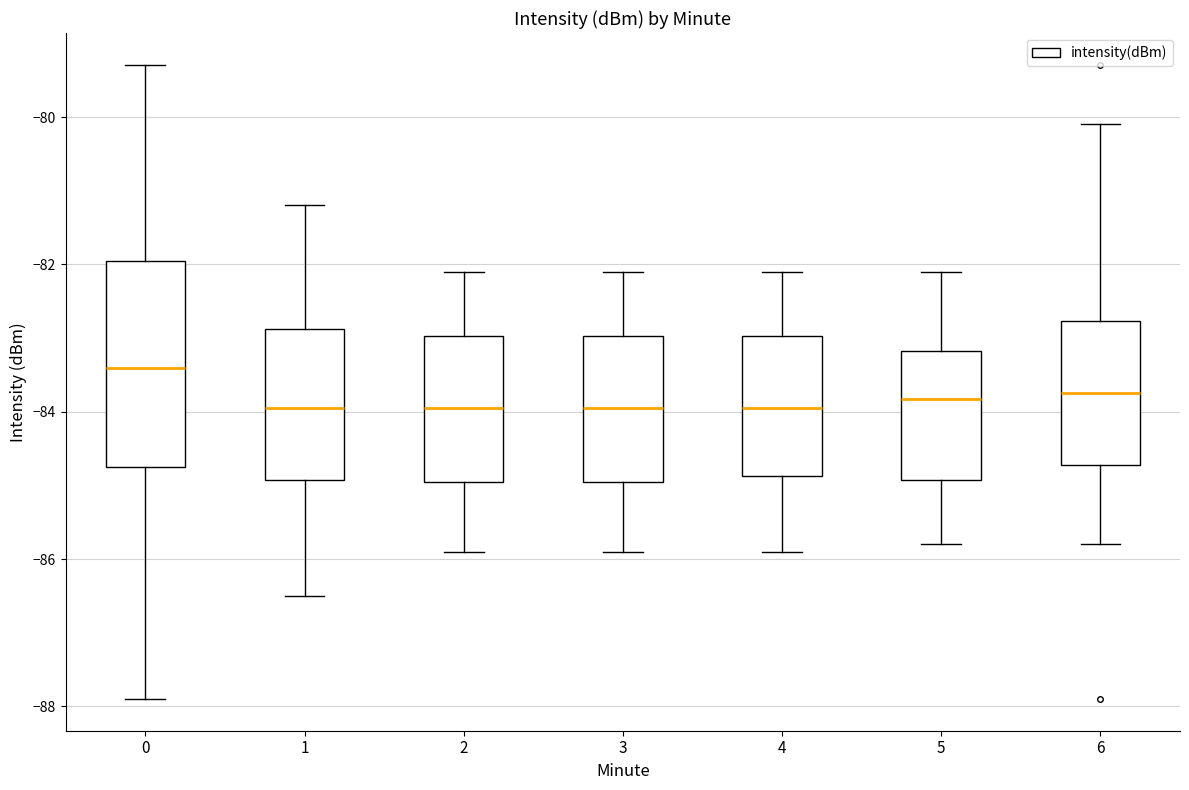

Which box is the tallest, from its lower edge to its upper edge?

0